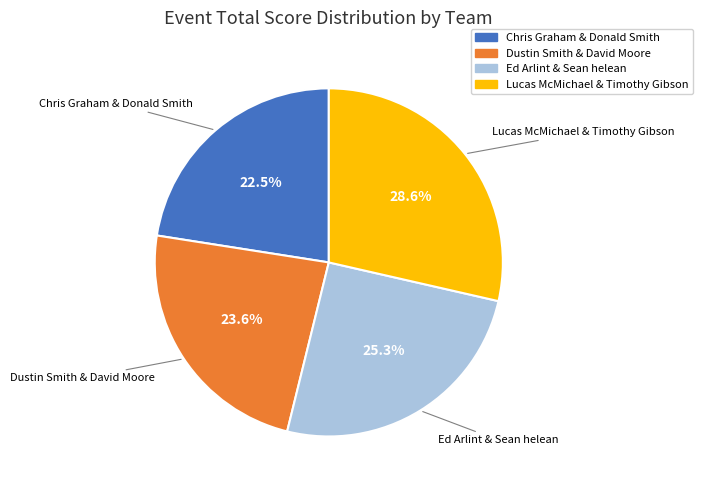

Count the number of slices in the pie.

4